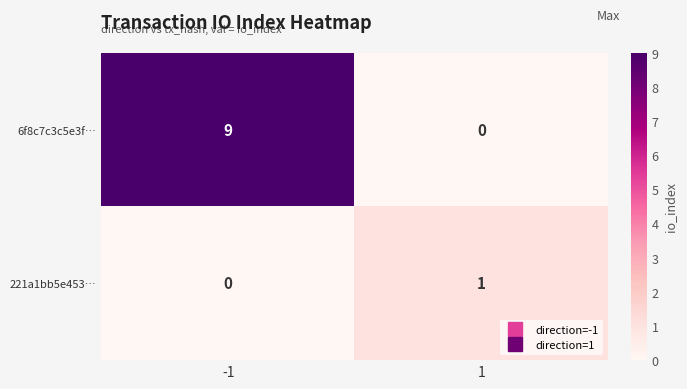

Reading right to left, extract all data points from this chart.

6f8c7c3c5e3f…: 0	9
221a1bb5e453…: 1	0